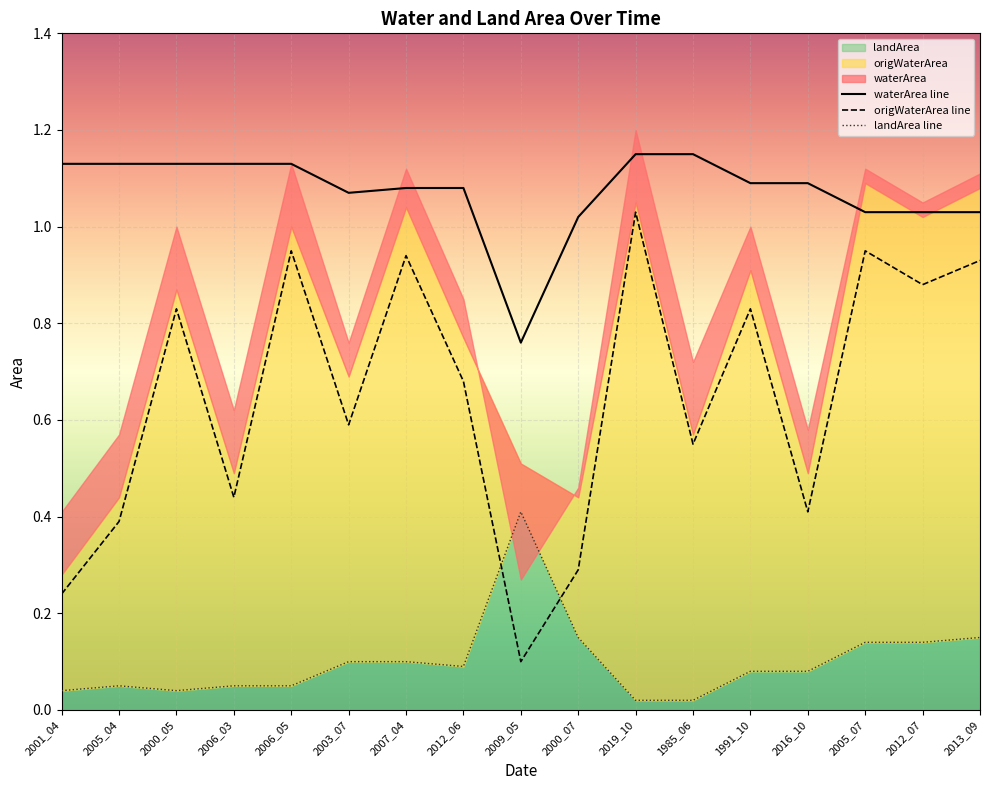

Reading left to right, extract all data points from this chart.

waterArea: 1.1	1.1	1.1	1.1	1.1	1.1	1.1	1.1	0.8	1.0	1.1	1.1	1.1	1.1	1.0	1.0	1.0
origWaterArea: 0.2	0.4	0.8	0.4	0.9	0.6	0.9	0.7	0.1	0.3	1.0	0.6	0.8	0.4	0.9	0.9	0.9
landArea: 0.0	0.1	0.0	0.1	0.1	0.1	0.1	0.1	0.4	0.1	0.0	0.0	0.1	0.1	0.1	0.1	0.1